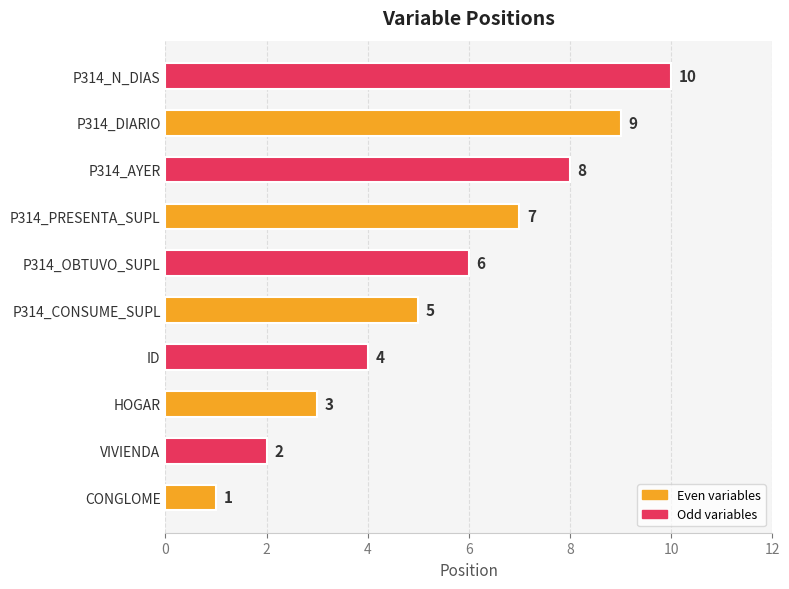

Between P314_OBTUVO_SUPL and P314_AYER, which is larger?

P314_AYER